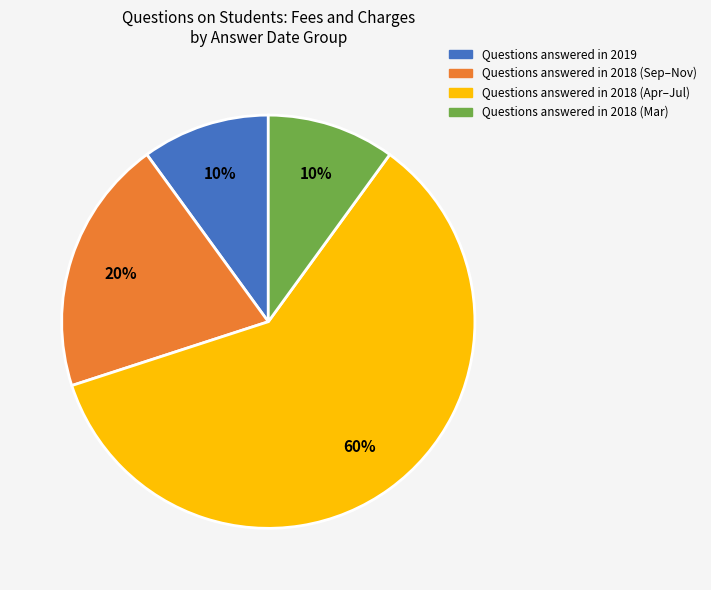

To the nearest percent, what is the average slice percentage?

25%